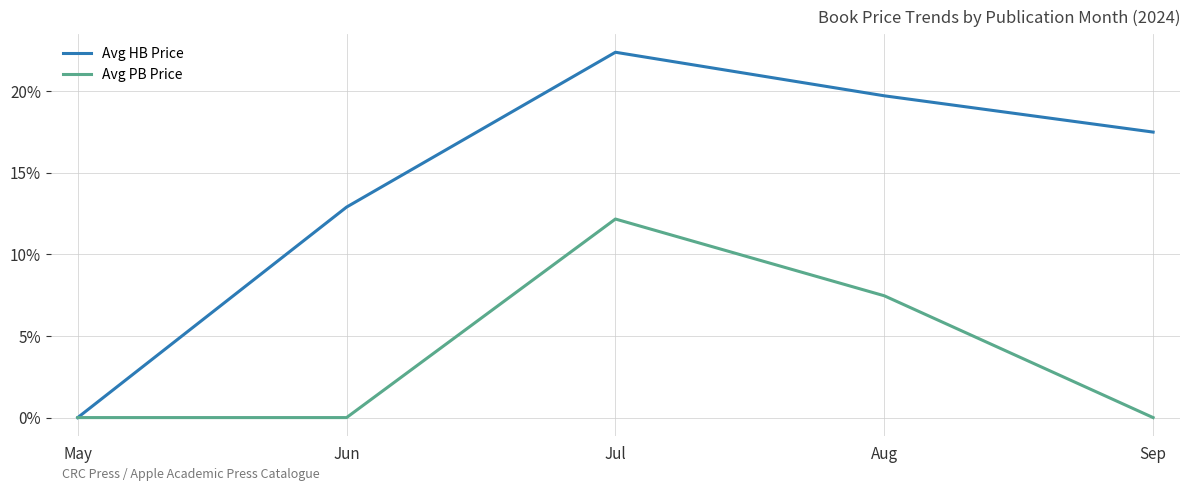

Does the chart display data point markers on the line(s)?

No